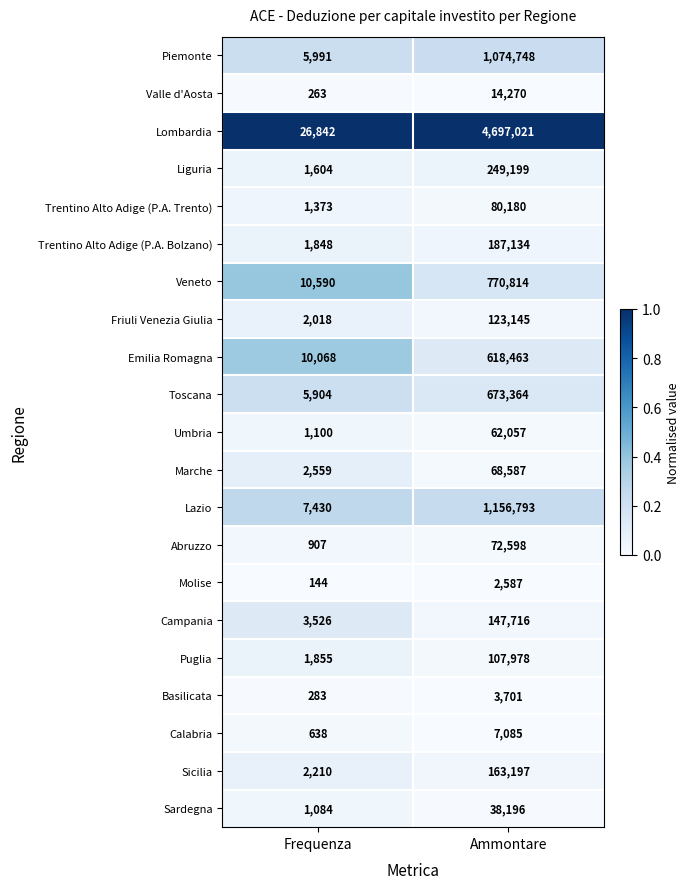

How many distinct data groups are displayed?

21